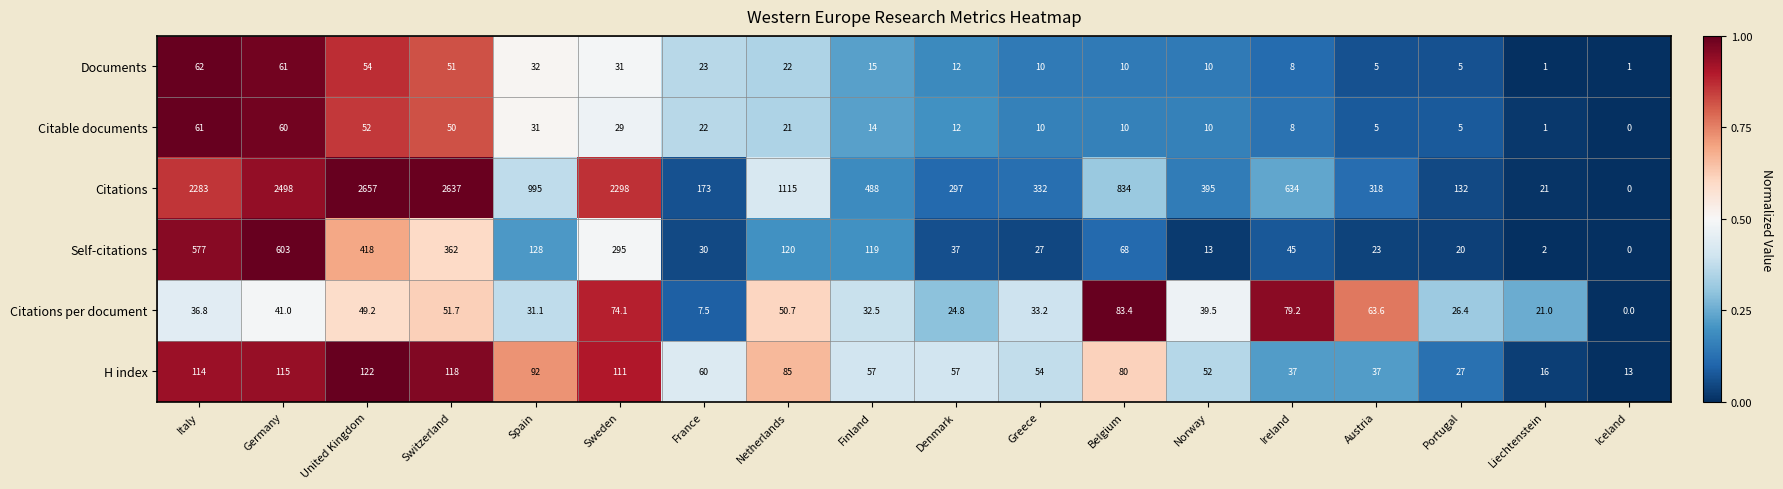

Which series has the widest spread of values?

Citations